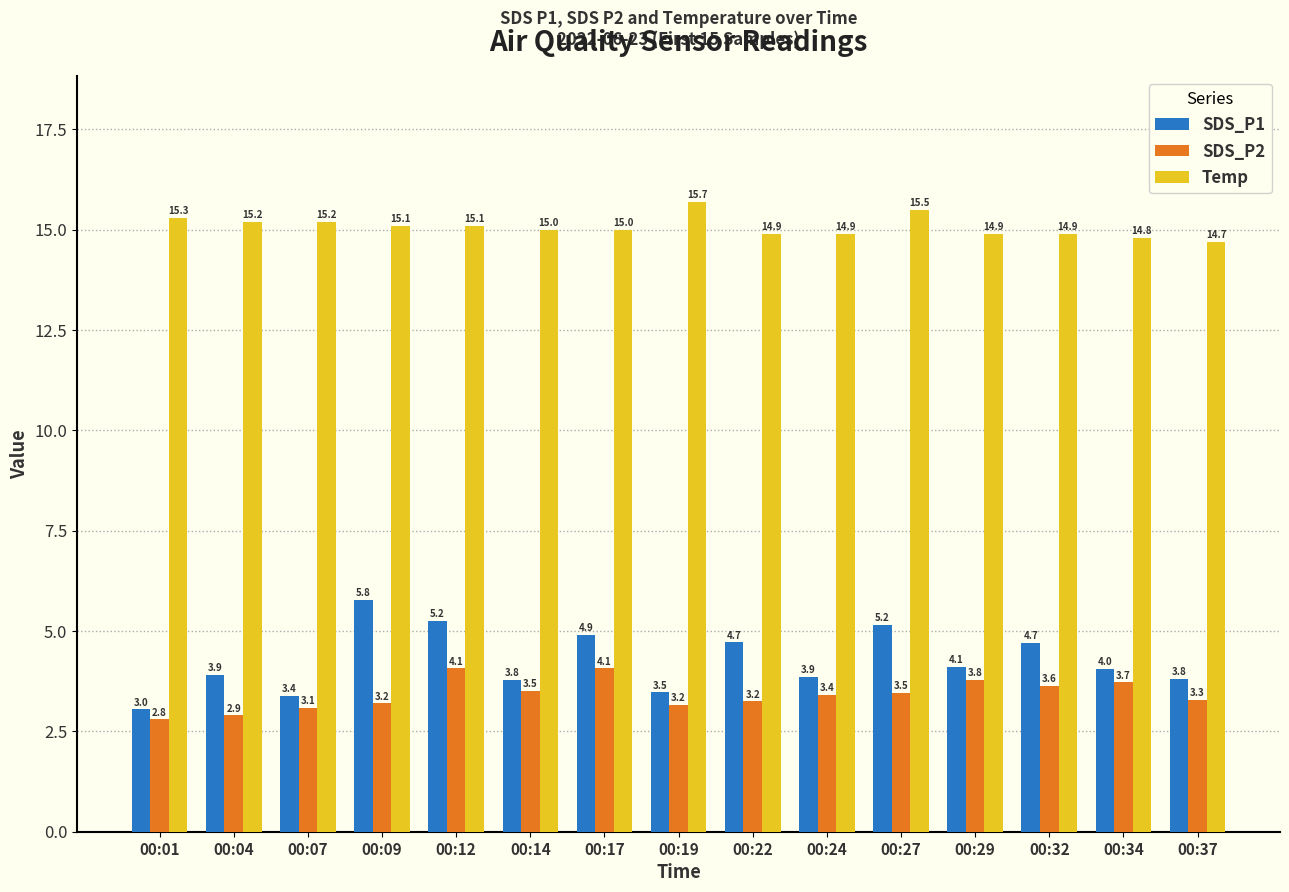

What is the value of the SDS_P1 bar at the 15th from the left?

3.8